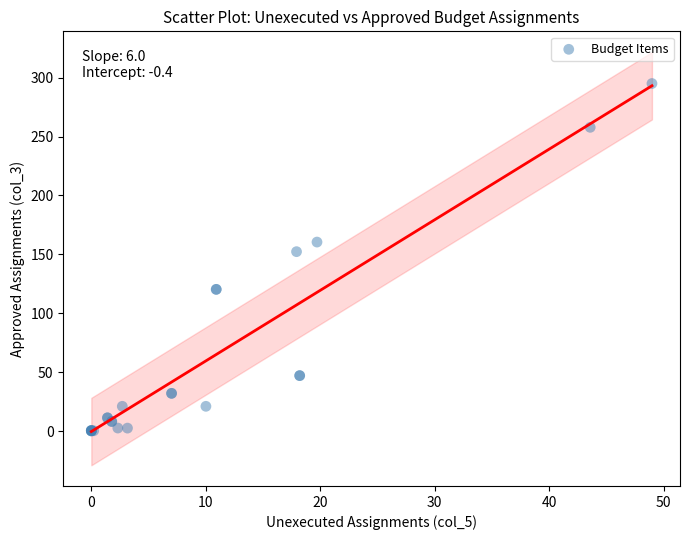

What Y value in the scatter plot is closest to 147?

152.3